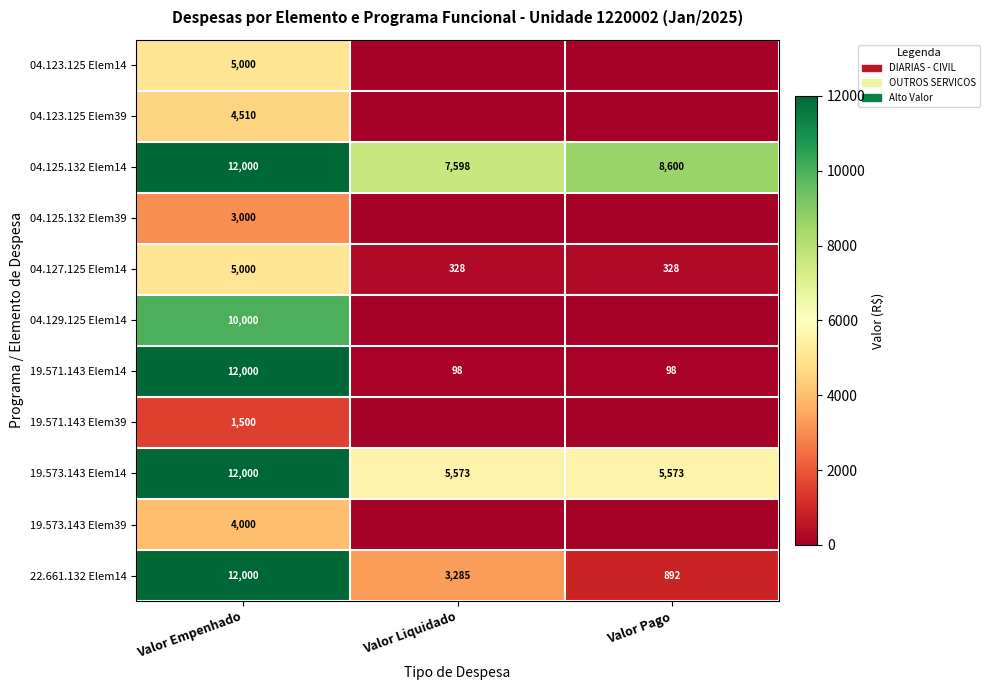

What is the highest value of the 22.661.132 Elem14 series?

12000